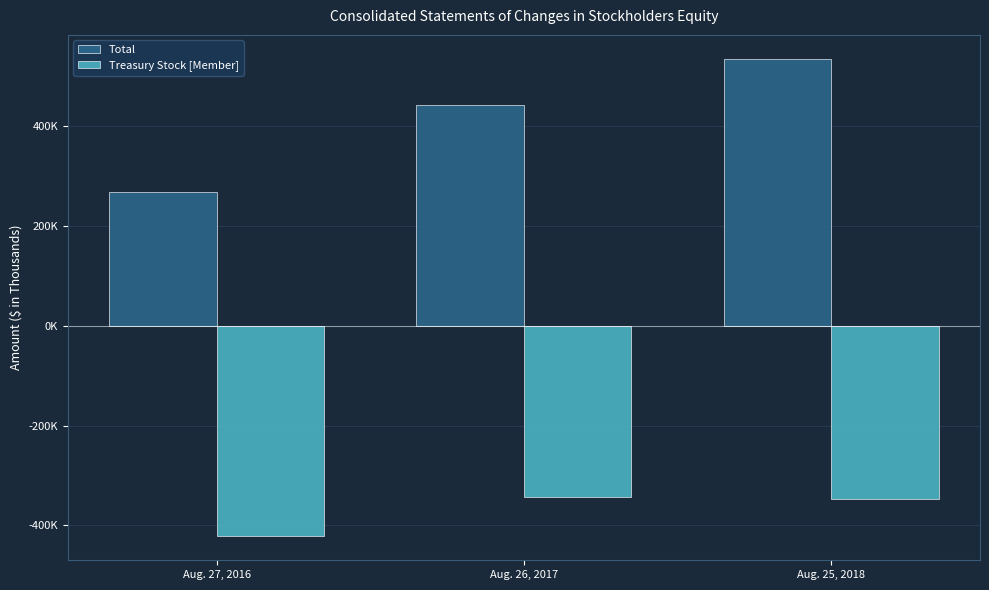

What is the highest value of the Total series?

534445